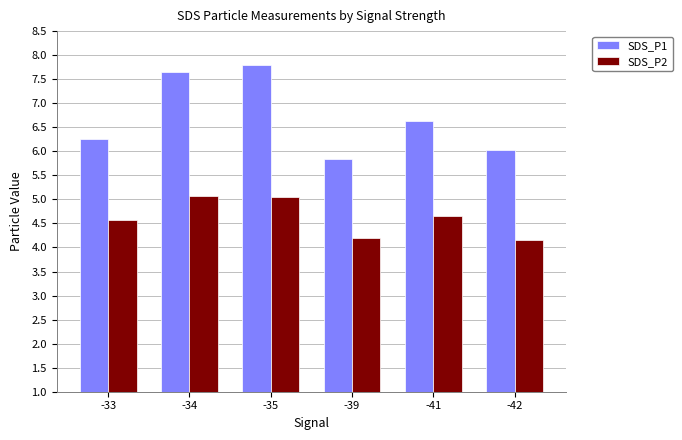

What is the sum of all SDS_P2 values?

27.7